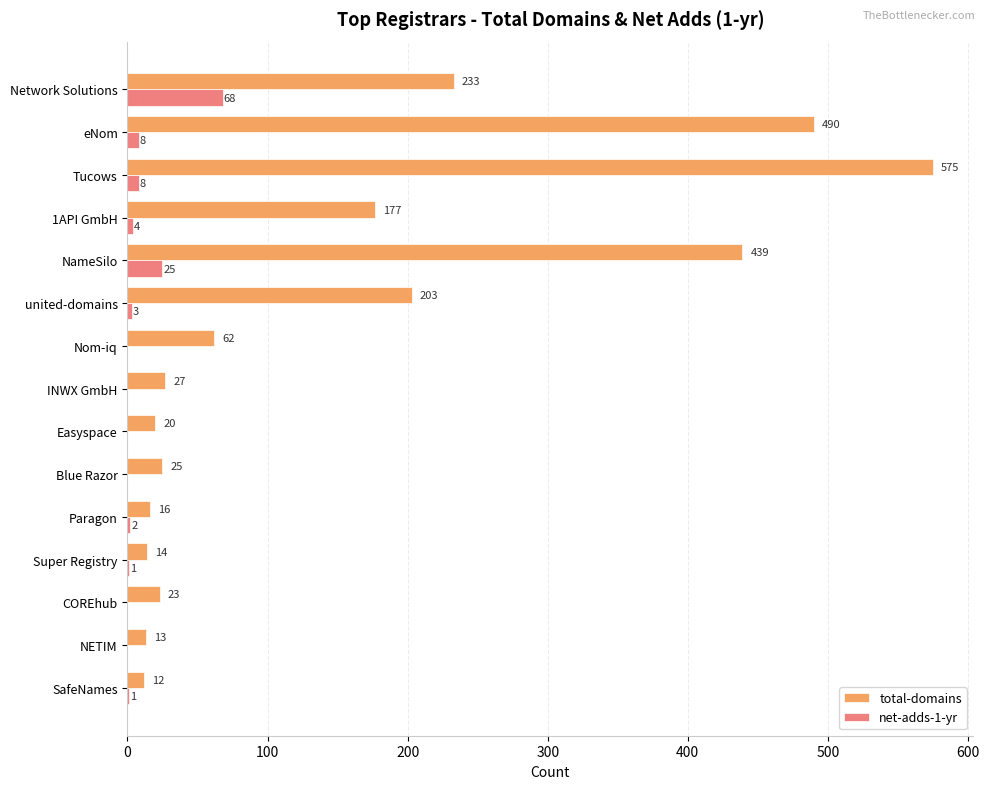

What is the sum of all total-domains values?

2329